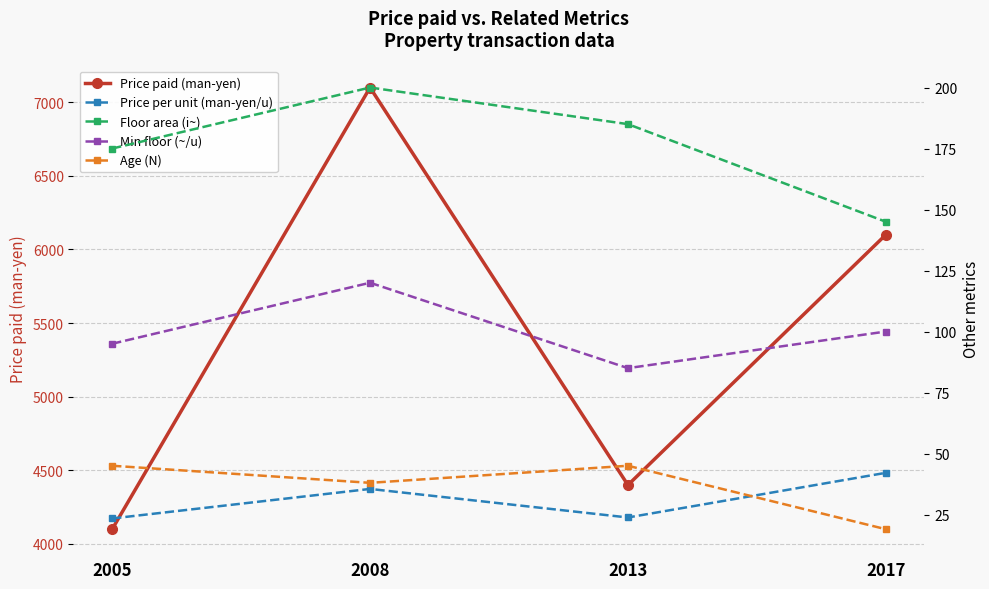

How many interior local peaks does the Price paid (man-yen) series have?

1